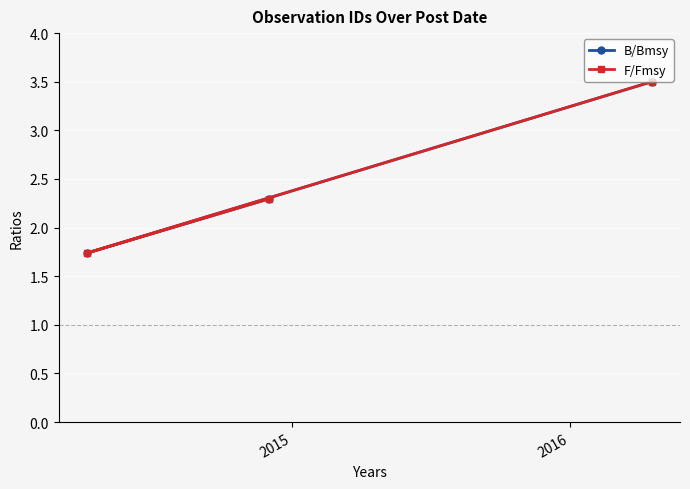

What are all the series names shown in the legend?

B/Bmsy, F/Fmsy